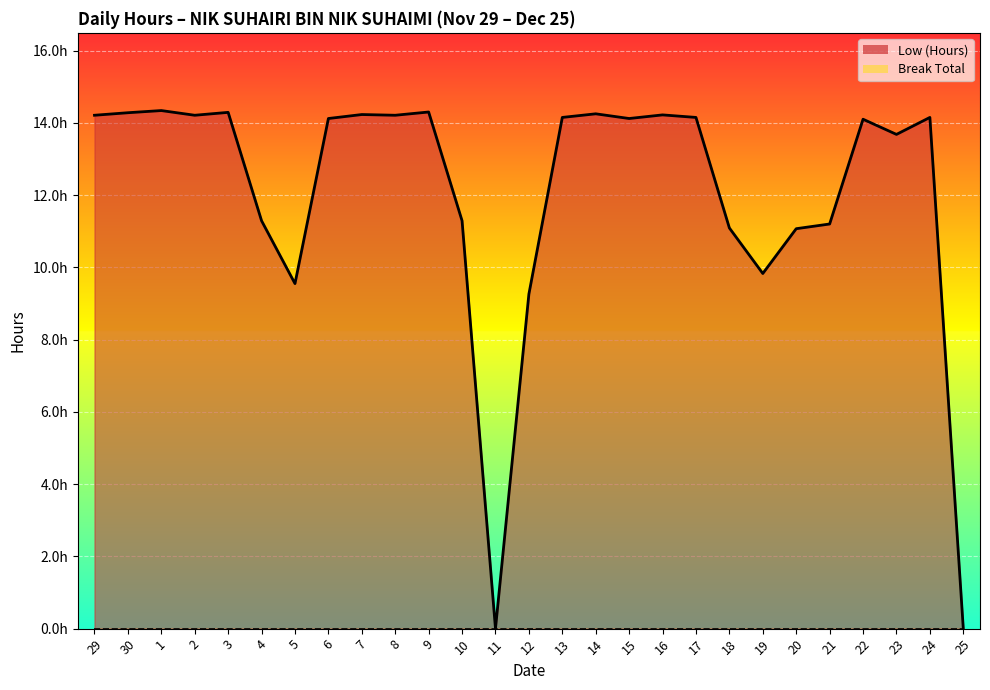

True or false: Low (Hours) line has more than 2 points higher than both neighbors.

True